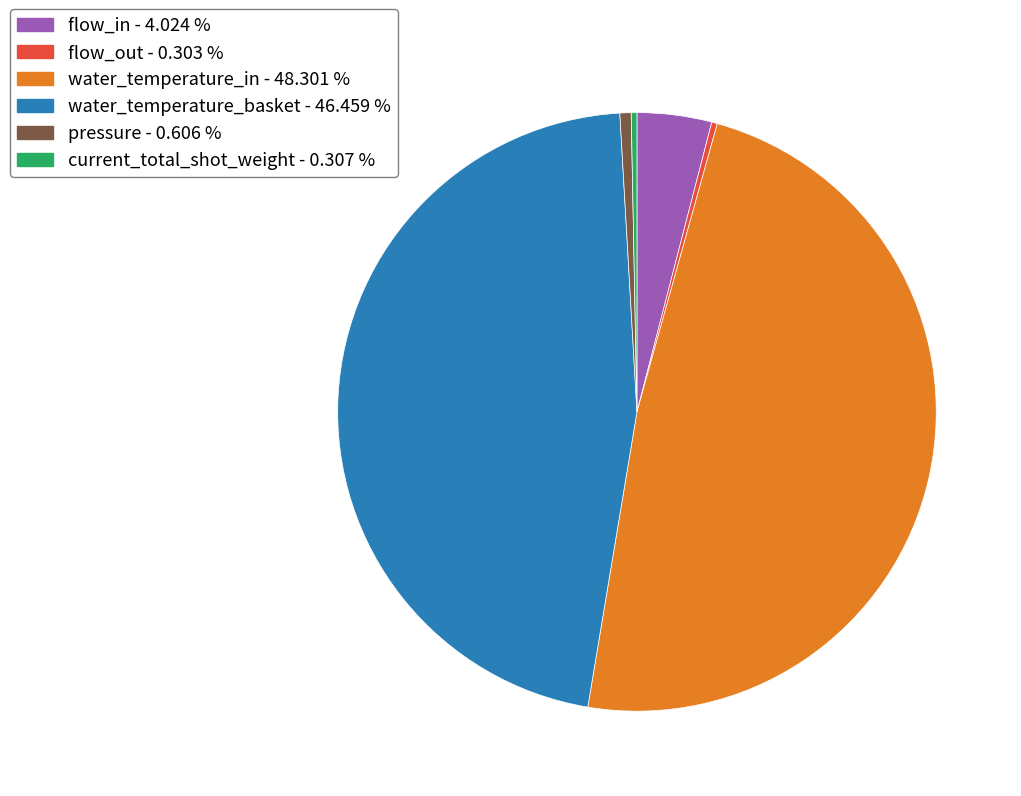

Do pressure - 0.606 % and water_temperature_basket - 46.459 % together represent more than half of the pie?

No